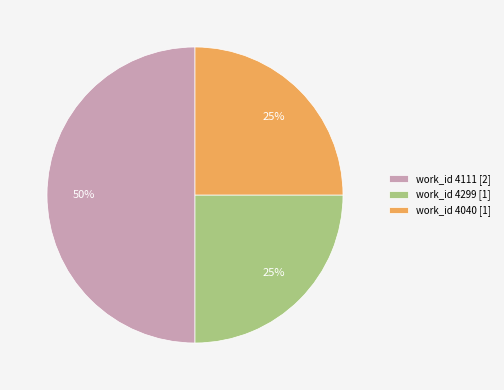

Does work_id 4299 [1] account for over 50% of the chart?

No